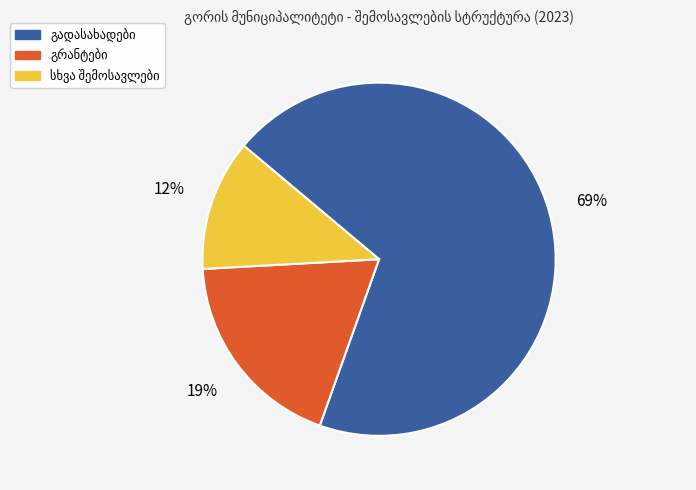

To the nearest percent, what is the difference between the largest and smallest slice percentages?

57%